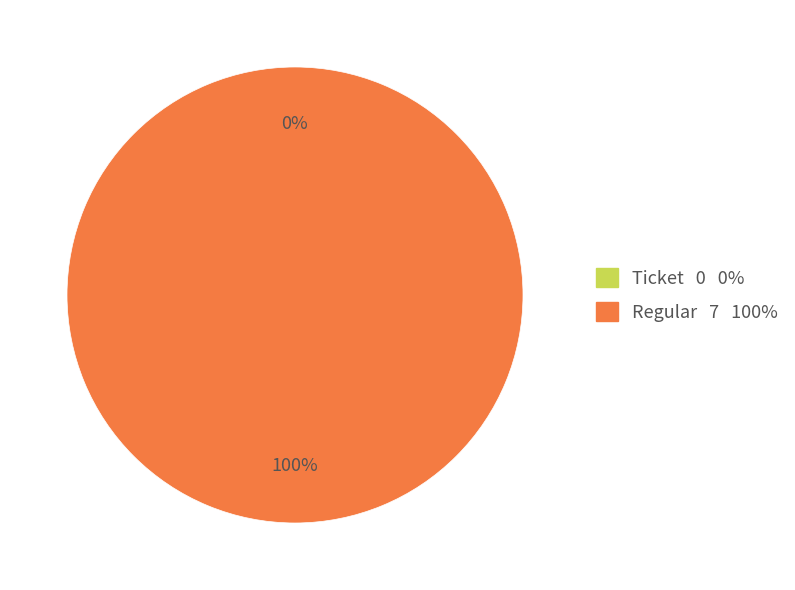

To the nearest percent, what is the combined percentage of Regular and Ticket?

100%